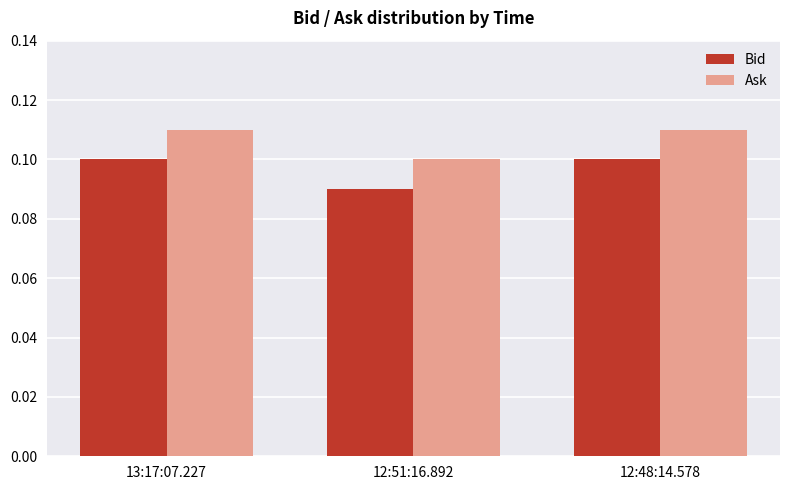

What is the sum of the Bid values at 12:48:14.578 and 13:17:07.227?

0.2